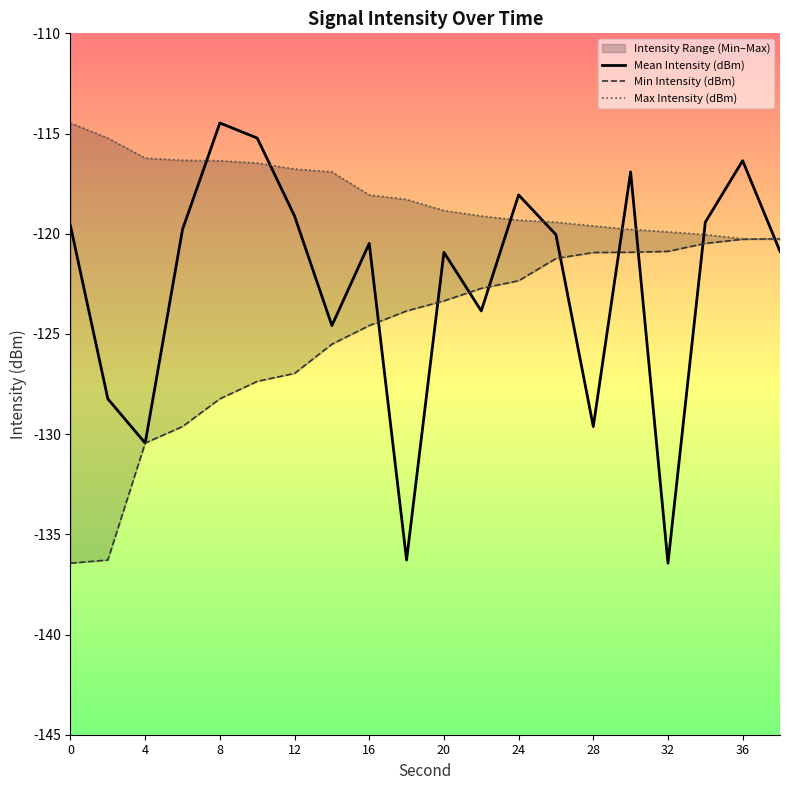

Does the chart display data point markers on the line(s)?

No